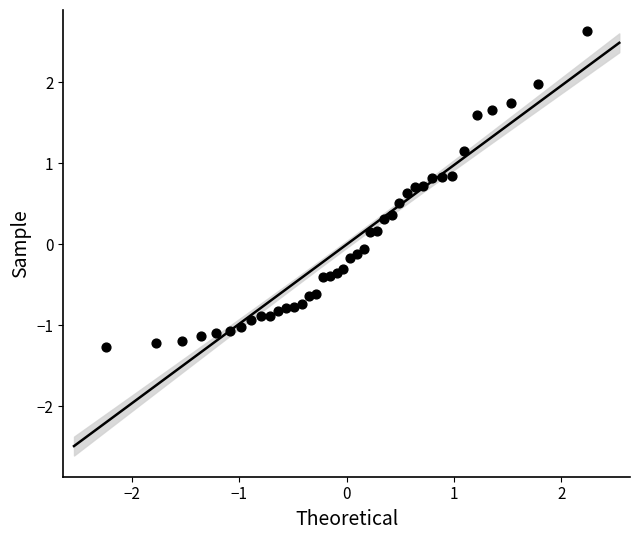

What is the range of X values (max minus min)?

4.5